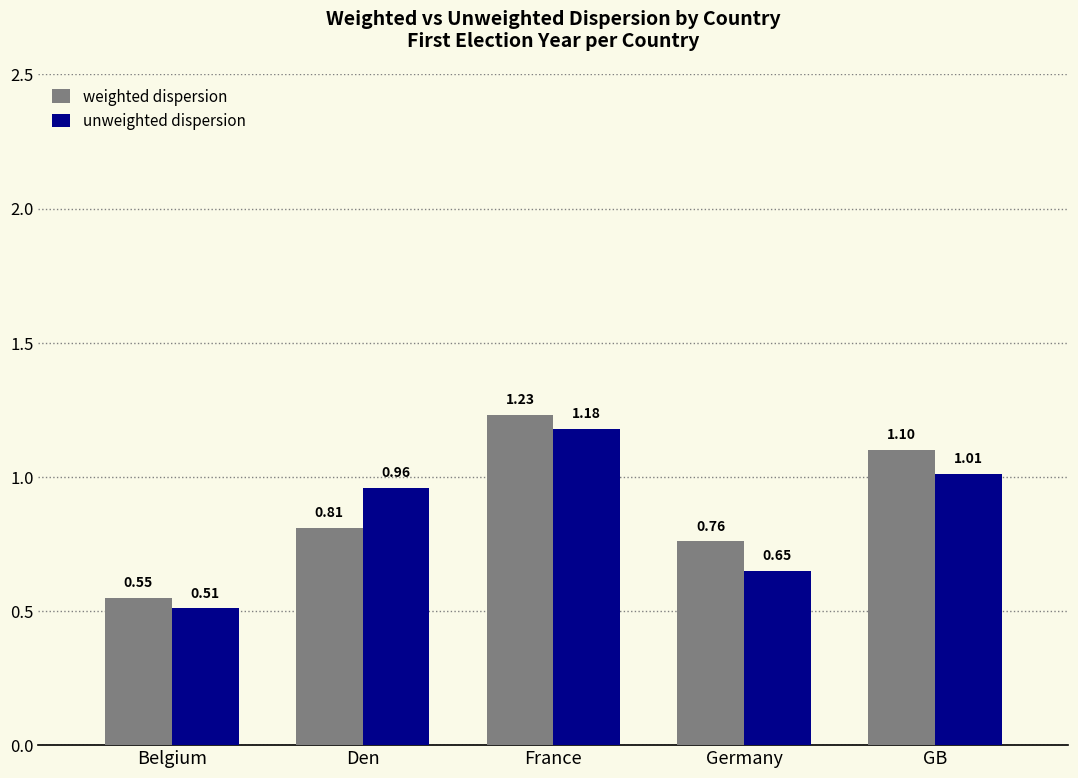

List the labels in order of weighted dispersion value, smallest first.

Belgium, Germany, Den, GB, France